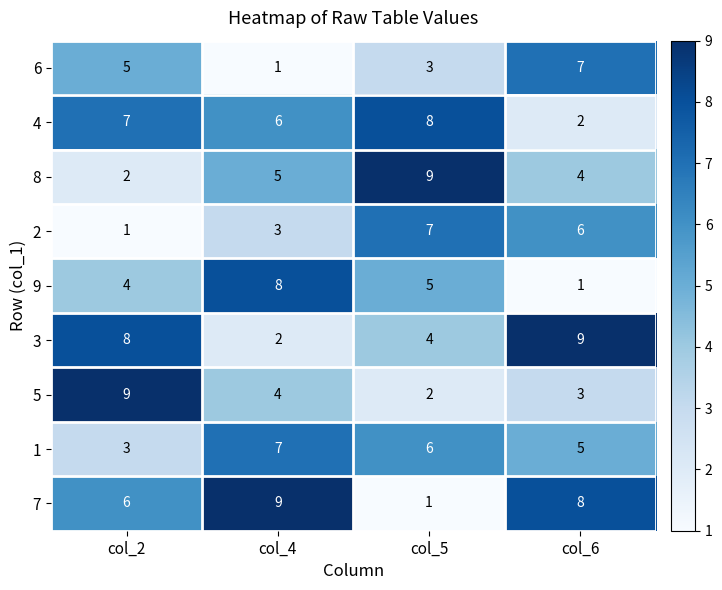

At how many categories does at least one series exceed 8?

4